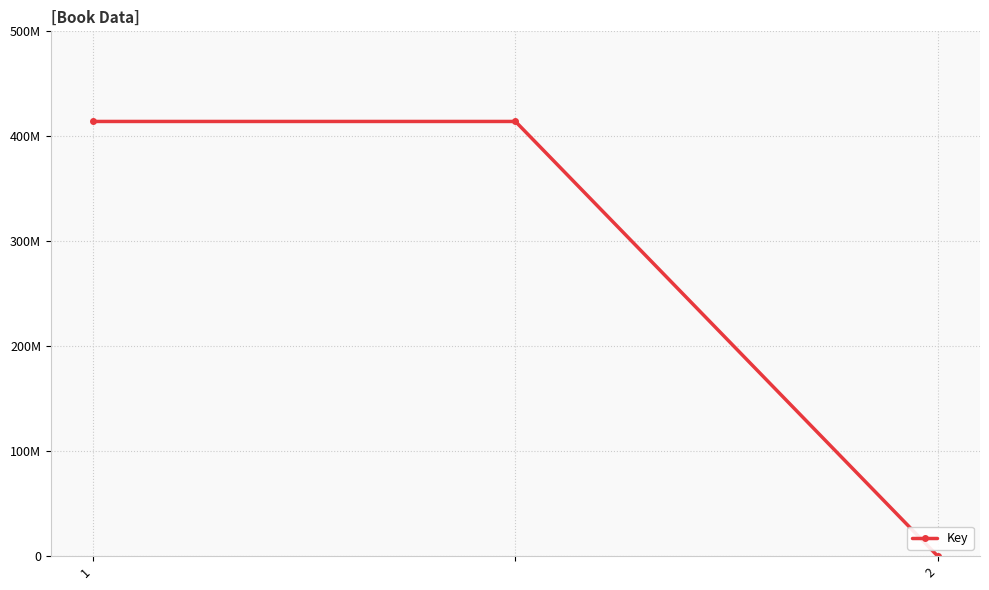

Does the chart have visible grid lines?

Yes